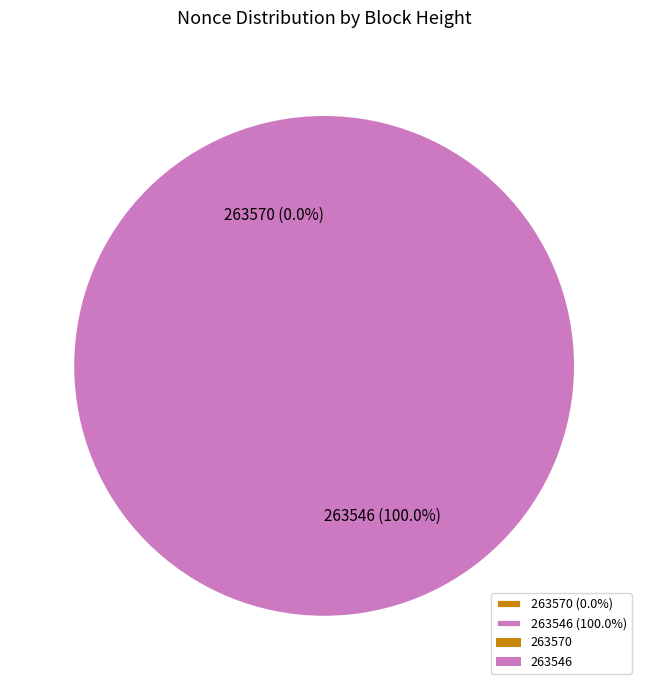

True or false: 263546 accounts for 100% of the total.

True